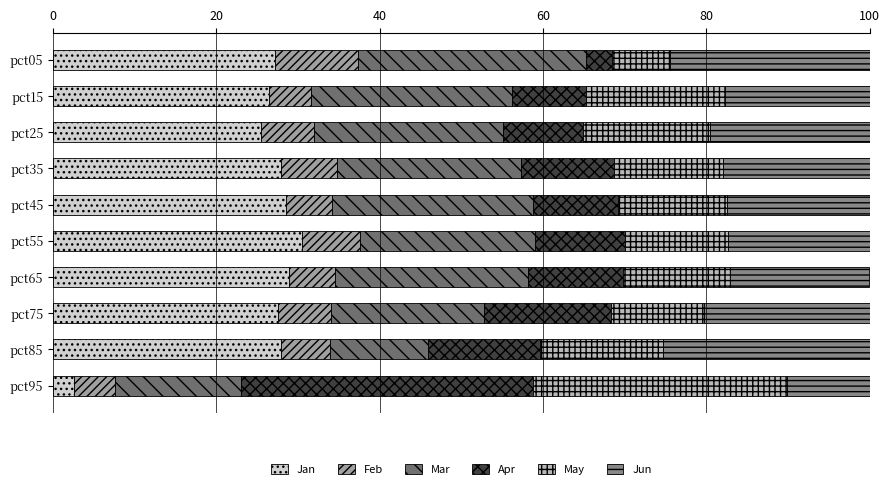

What is the total value across all series at pct95?

100.0